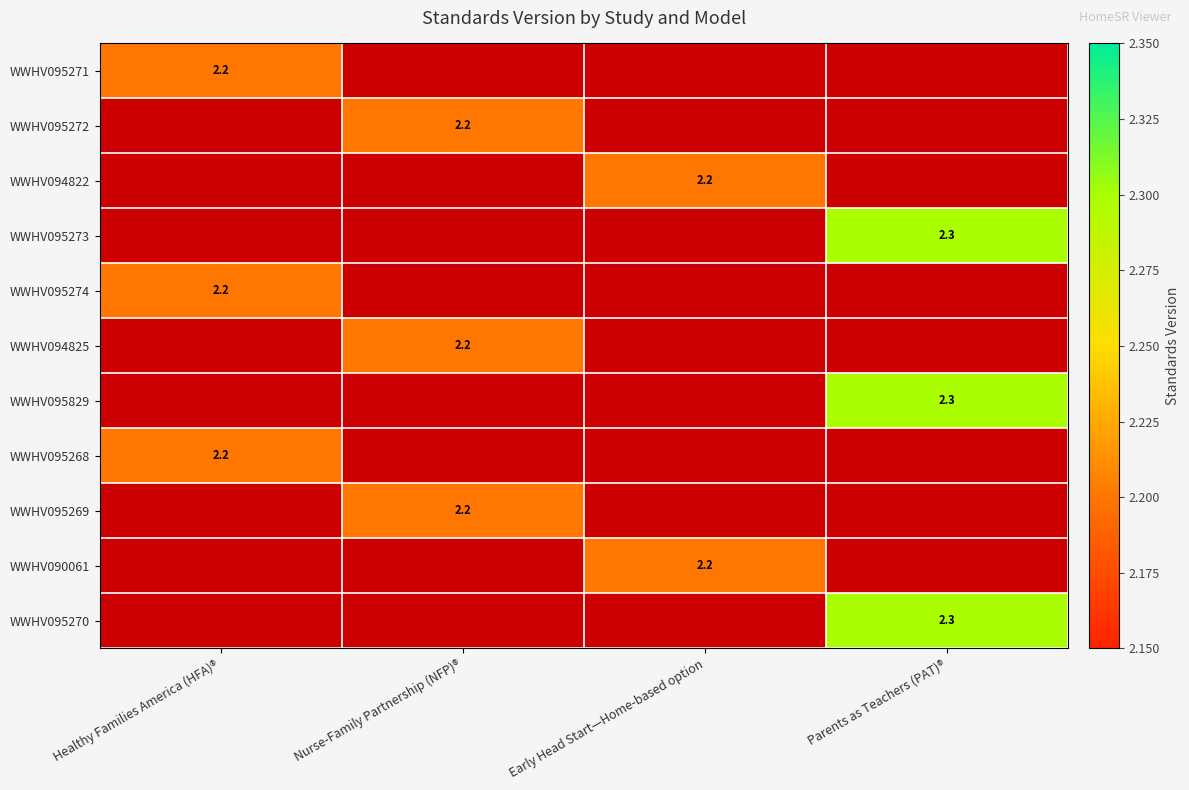

The WWHV095270 series shows 0.7 at Parents as Teachers (PAT)®. True or false?

False